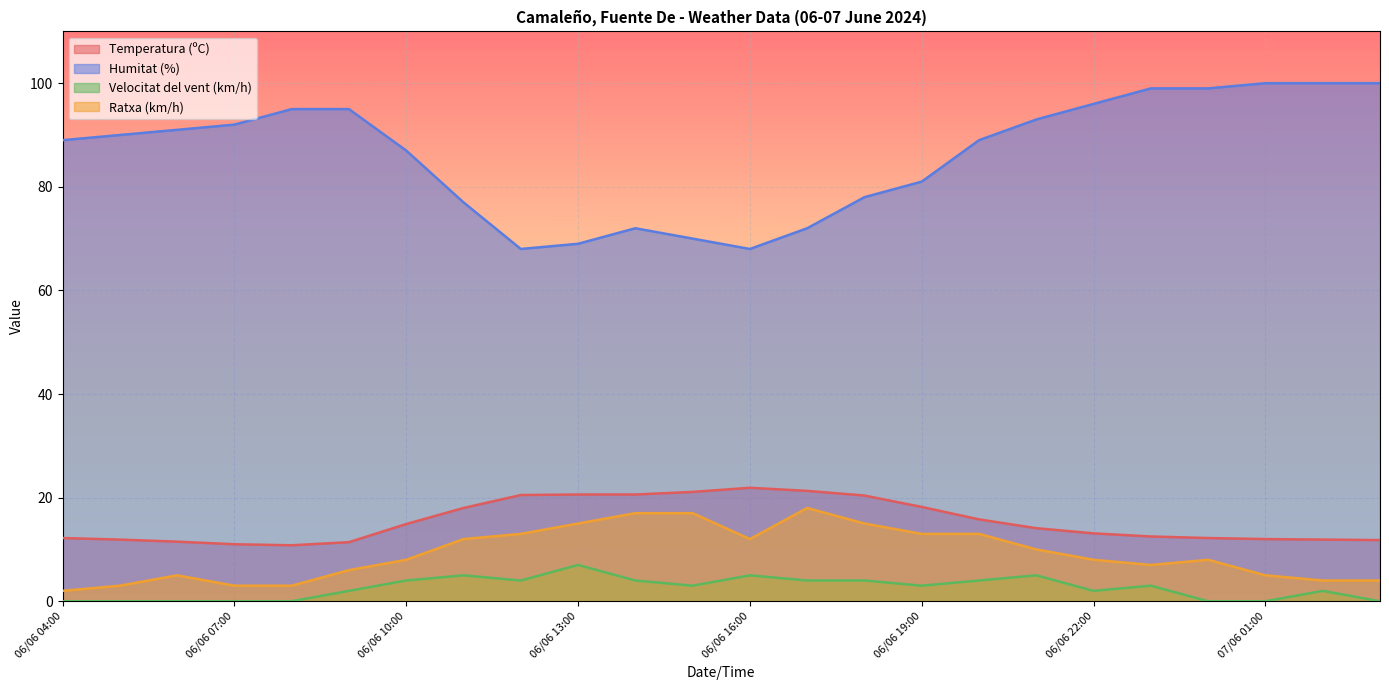

True or false: Velocitat del vent (km/h) and Ratxa (km/h) intersect in this chart.

False